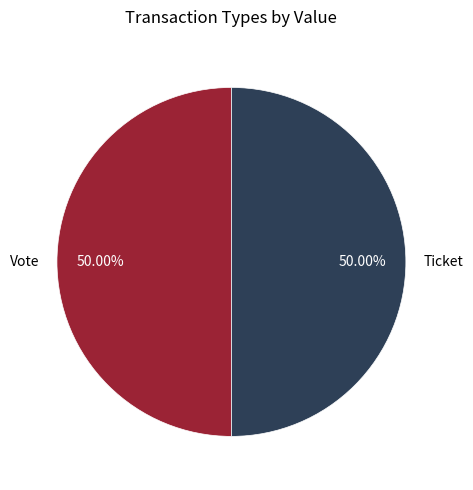

To the nearest percent, what is the difference between the largest and smallest slice percentages?

0%